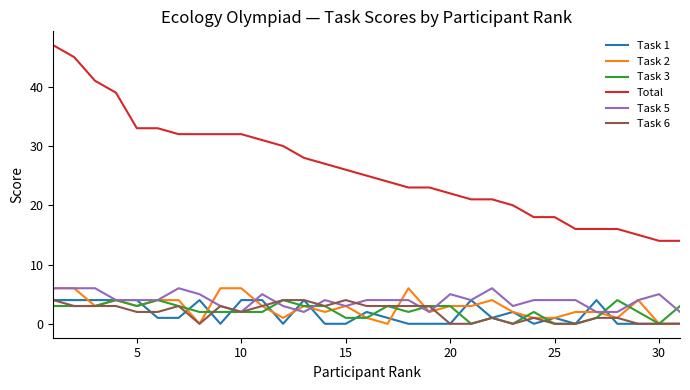

True or false: Total and Task 6 intersect in this chart.

False